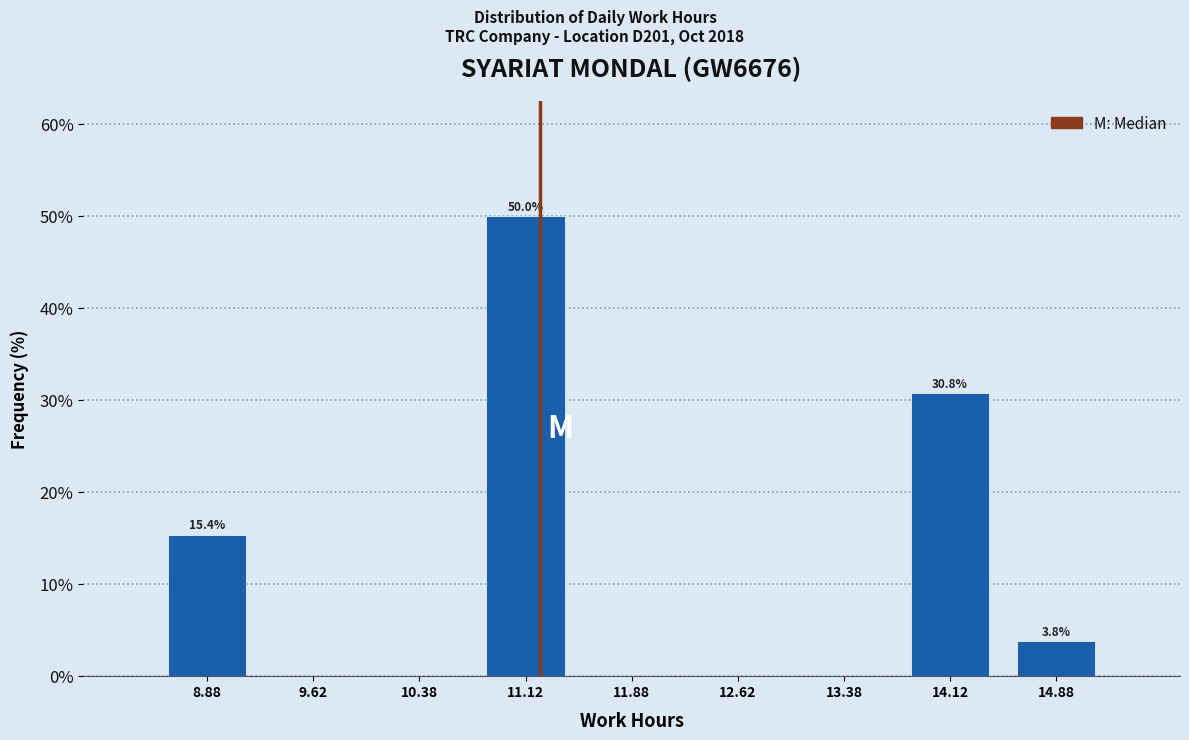

Which range on the x-axis has the tallest bar?

10.75 to 11.50